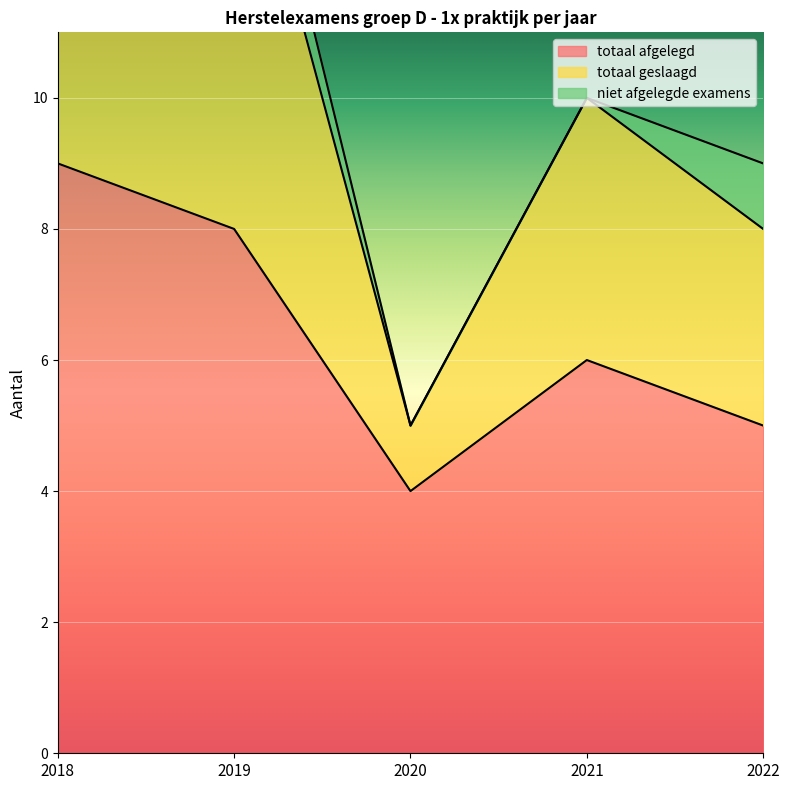

Where is the first local maximum for totaal geslaagd?

2019